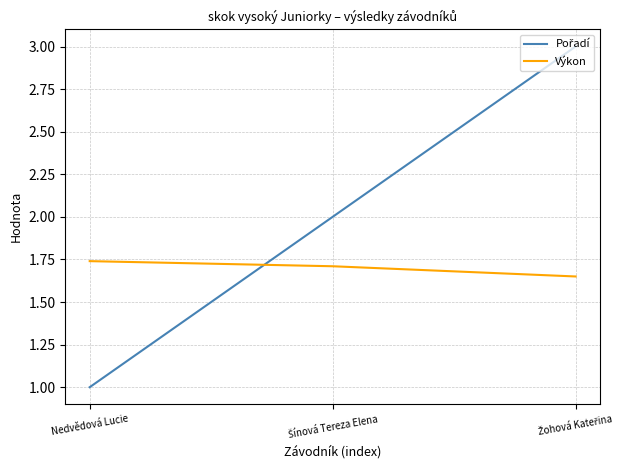

Does the chart display data point markers on the line(s)?

No